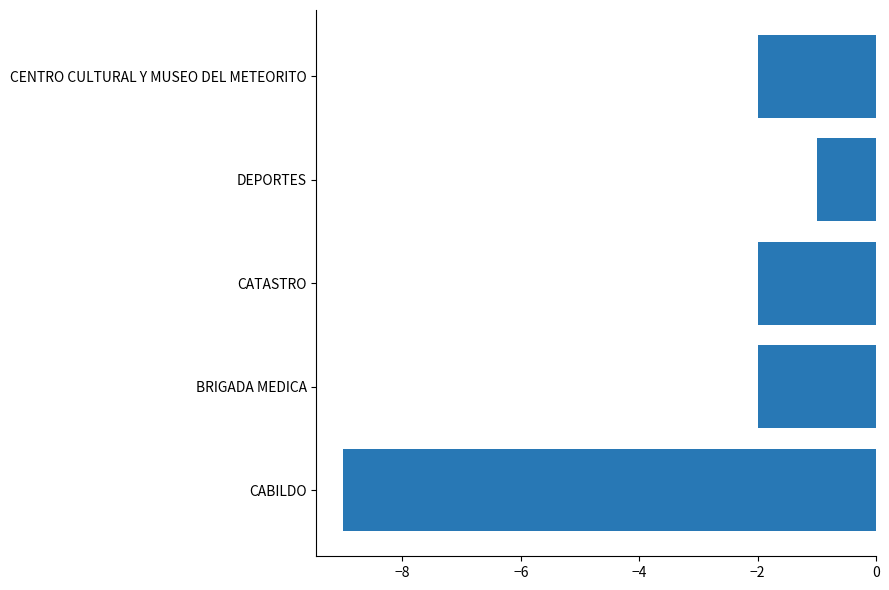

Which category has the lowest value across all series?

CABILDO